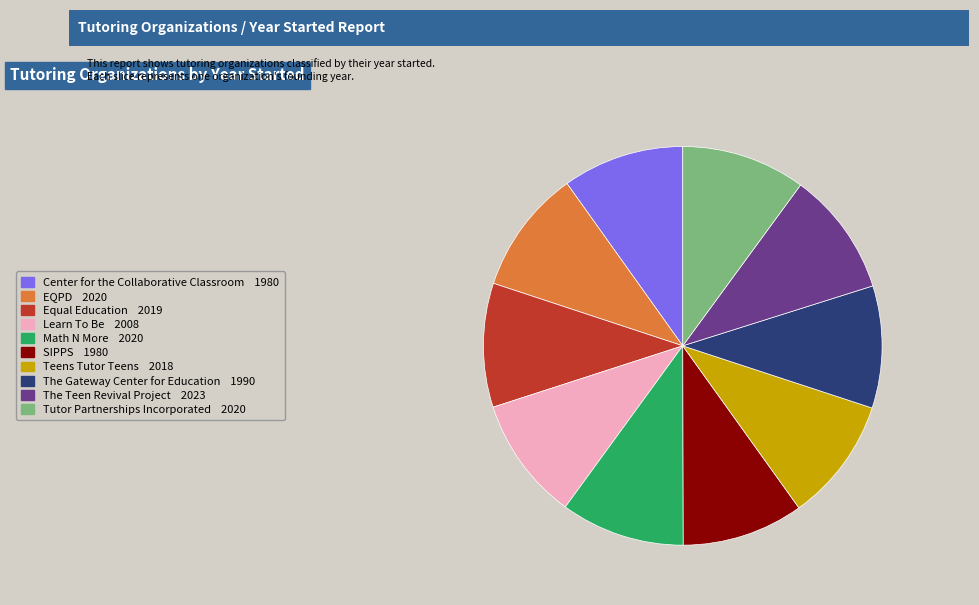

Approximately how many times larger is the value at Center for the Collaborative Classroom compared to The Gateway Center for Education?

1.0